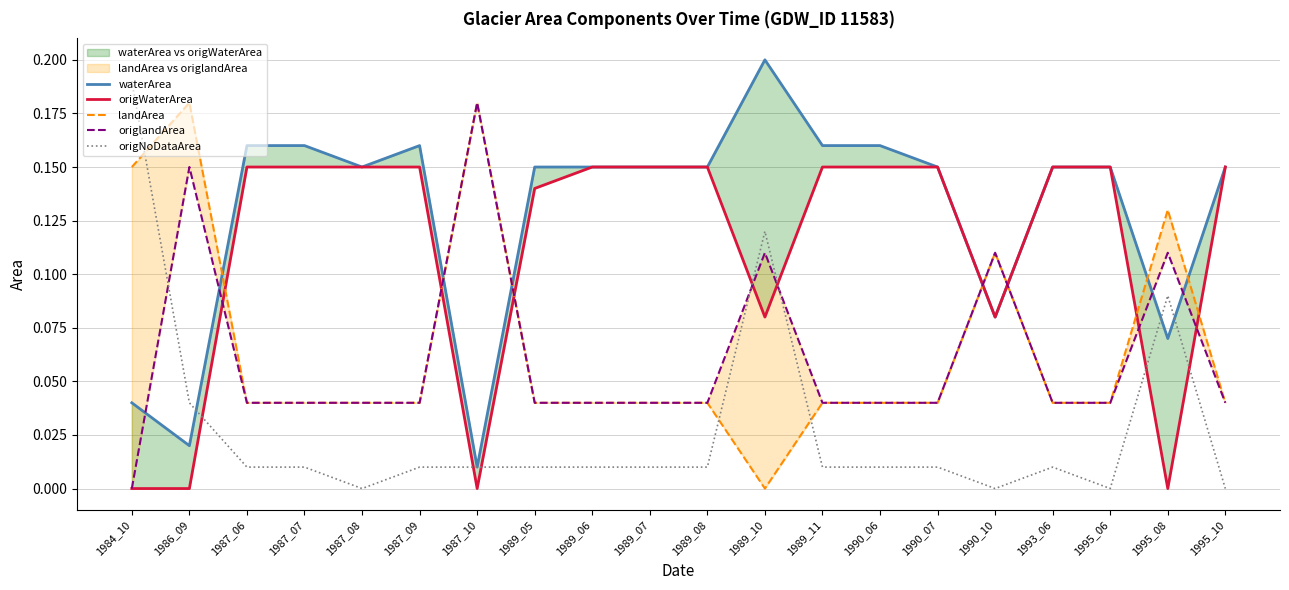

List the labels in order of origWaterArea value, smallest first.

1984_10, 1986_09, 1987_10, 1995_08, 1989_10, 1990_10, 1989_05, 1987_06, 1987_07, 1987_08, 1987_09, 1989_06, 1989_07, 1989_08, 1989_11, 1990_06, 1990_07, 1993_06, 1995_06, 1995_10